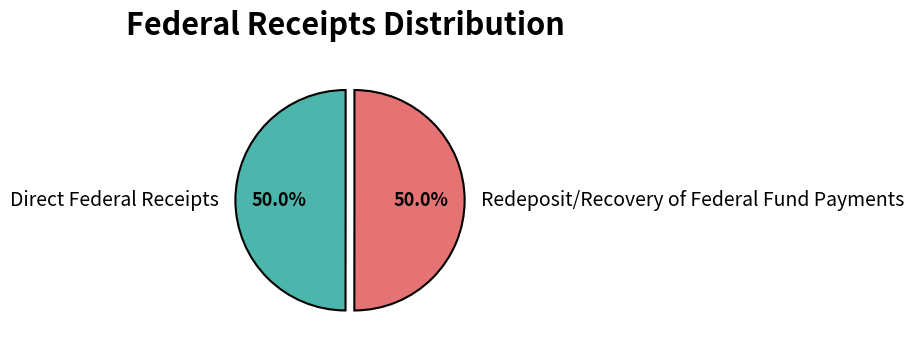

How many segments does this pie chart have?

2